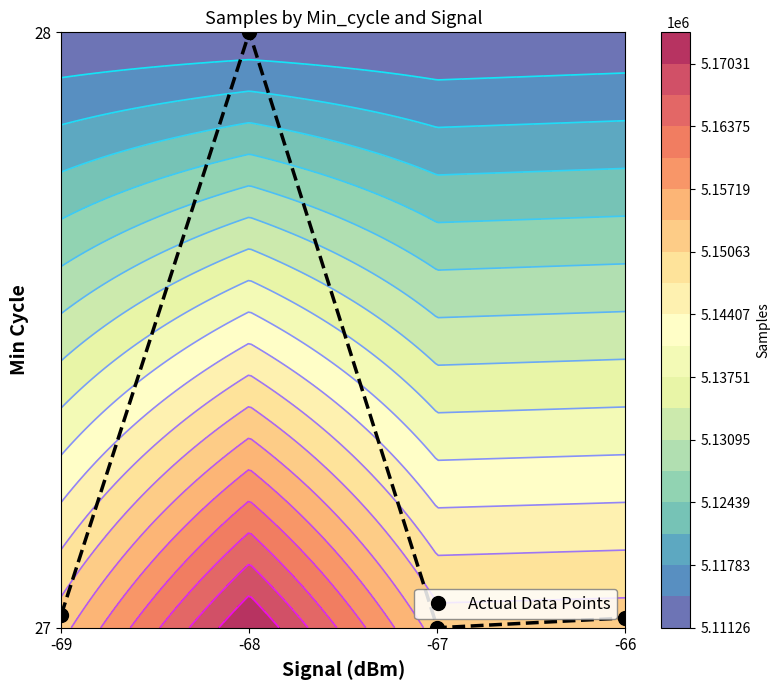

Rank the categories by value from lowest to highest.

-67, -66, -69, -68